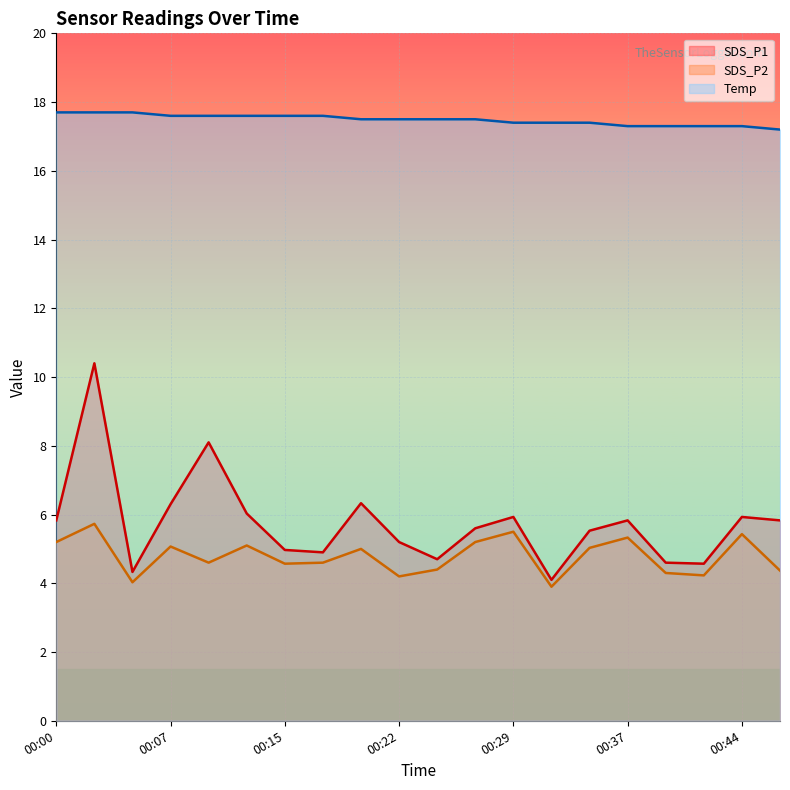

Reading left to right, transcribe all the data shown in this chart.

SDS_P1 line: 5.8	10.4	4.3	6.3	8.1	6.0	5.0	4.9	6.3	5.2	4.7	5.6	5.9	4.1	5.5	5.8	4.6	4.6	5.9	5.8
SDS_P2 line: 5.2	5.7	4.0	5.1	4.6	5.1	4.6	4.6	5.0	4.2	4.4	5.2	5.5	3.9	5.0	5.3	4.3	4.2	5.4	4.4
Temp line: 17.7	17.7	17.7	17.6	17.6	17.6	17.6	17.6	17.5	17.5	17.5	17.5	17.4	17.4	17.4	17.3	17.3	17.3	17.3	17.2